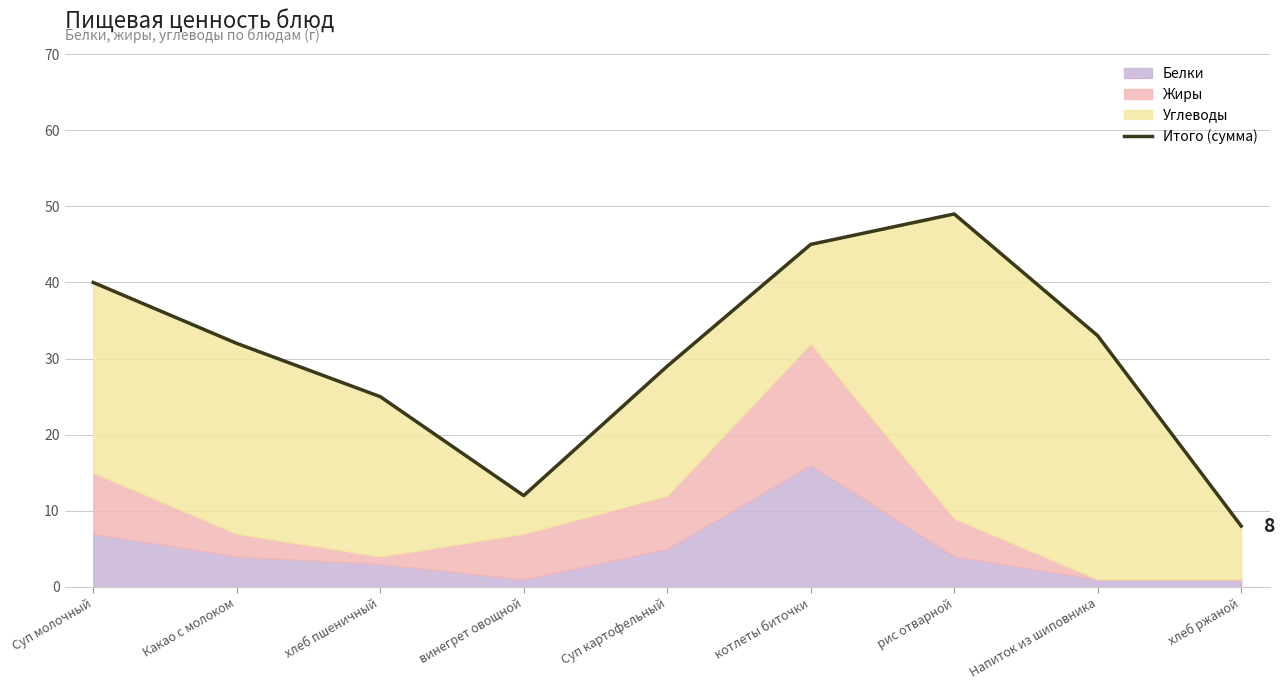

Which category has the highest value across all series?

рис отварной